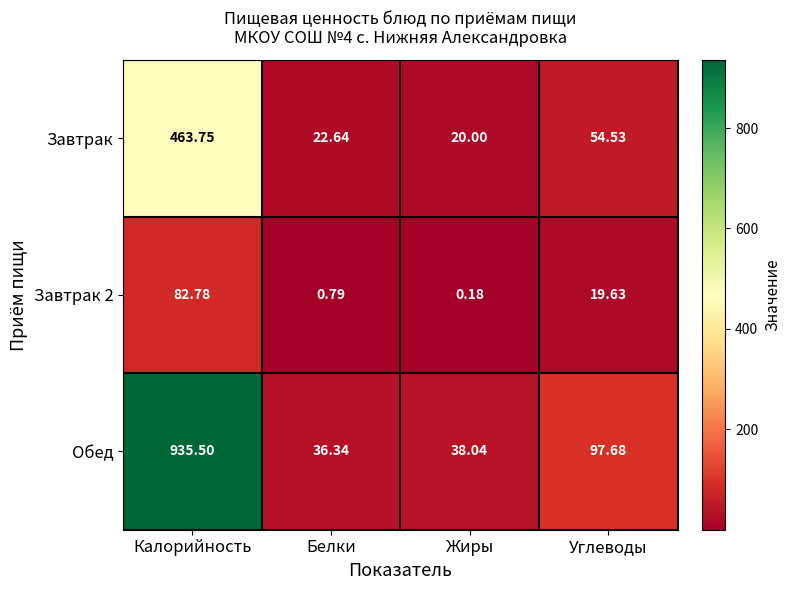

At which label does Завтрак reach its minimum?

Жиры